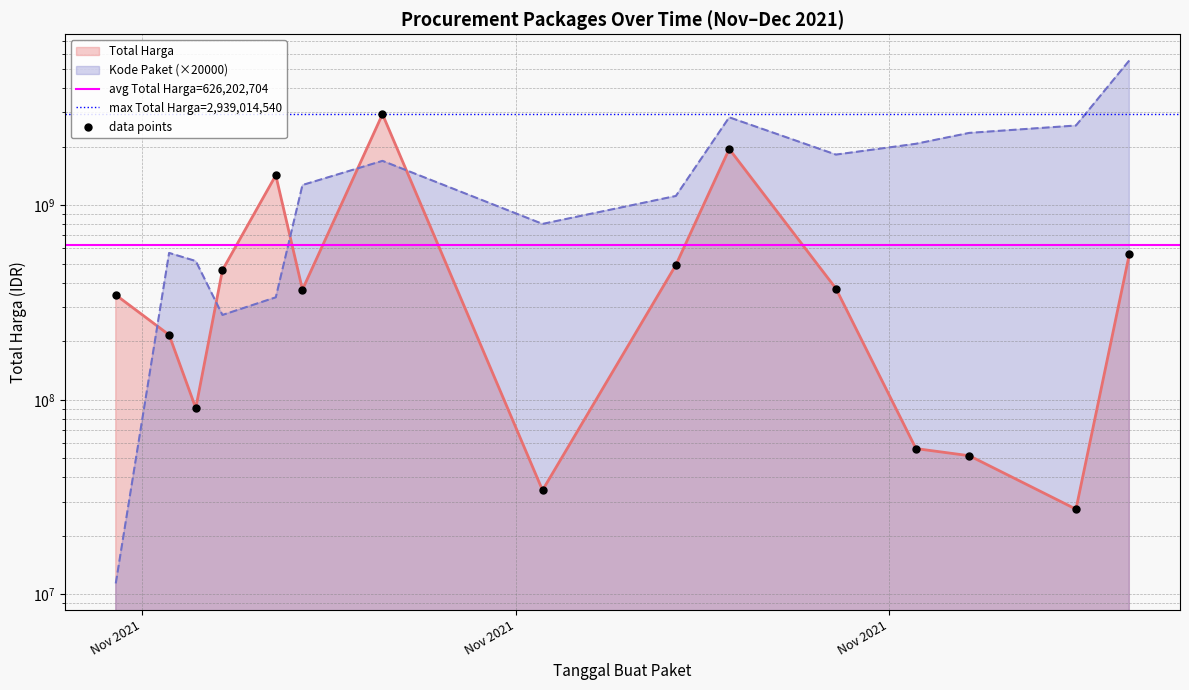

At how many categories does at least one series exceed 798994646?

11